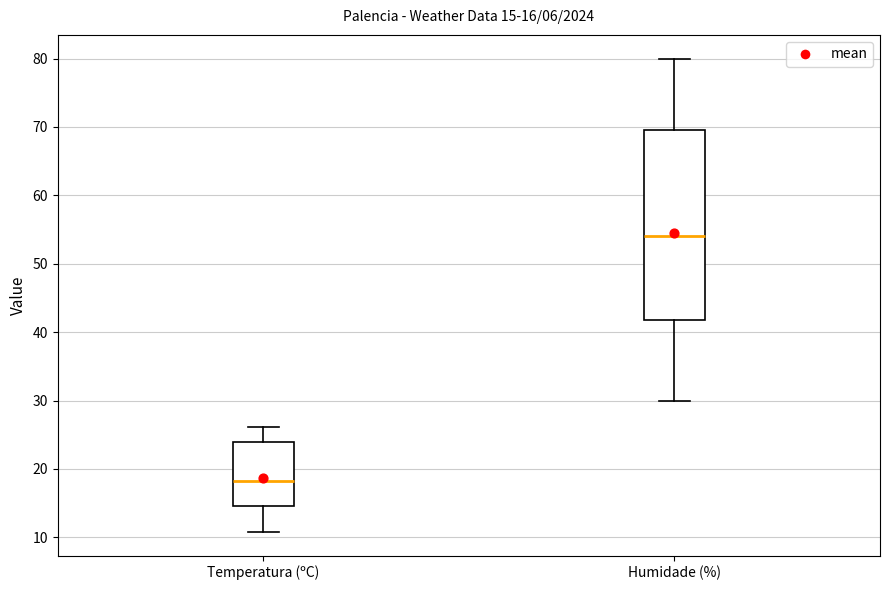

Which box is the tallest, from its lower edge to its upper edge?

Humidade (%)